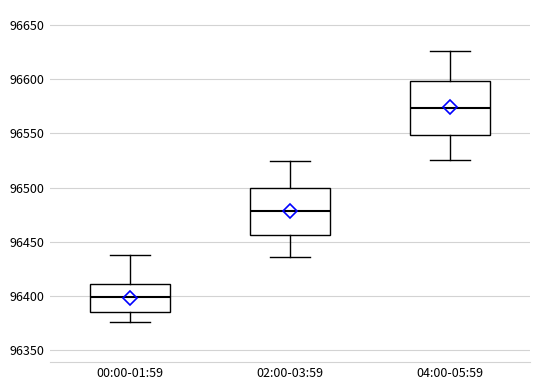

Reading left to right, read every box against the y-axis: the position of its median line, the range the box covers, and the ends of its whiskers. The values are not printed on the chart, so give them approximately, as read against the axis.

00:00-01:59: median 96400, box 96385 to 96410, whiskers 96375 to 96440
02:00-03:59: median 96480, box 96455 to 96500, whiskers 96435 to 96525
04:00-05:59: median 96575, box 96550 to 96600, whiskers 96525 to 96625